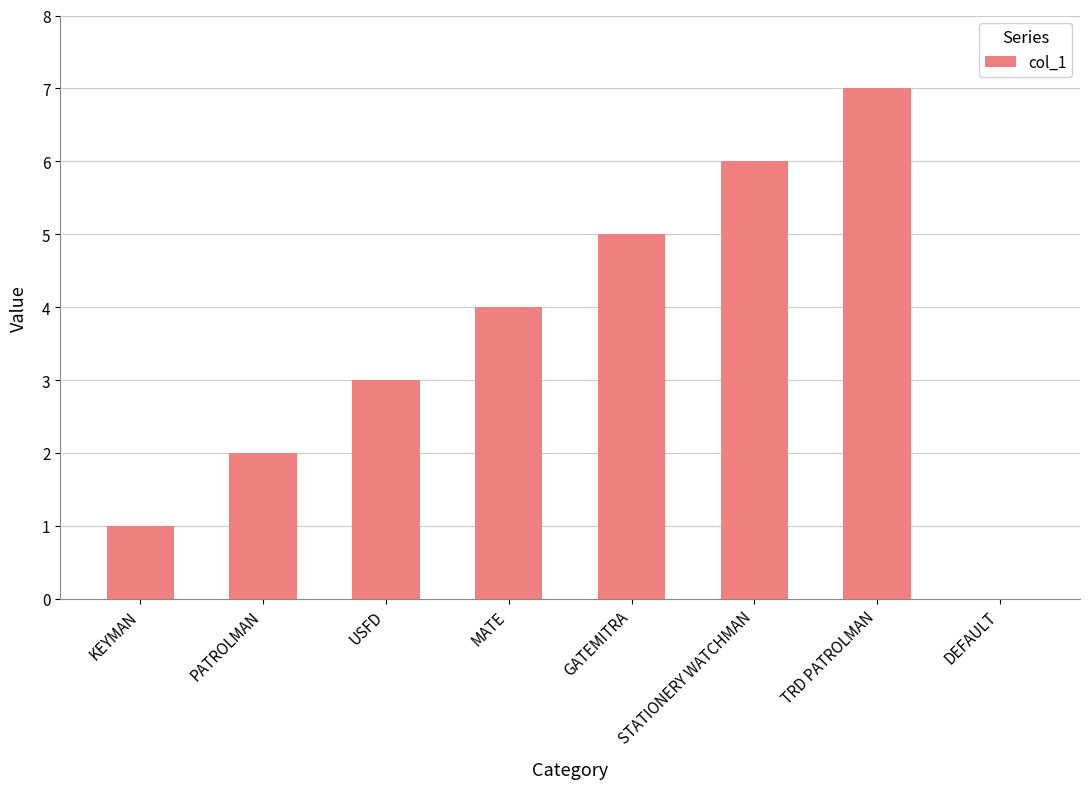

What is the greatest value displayed?

7